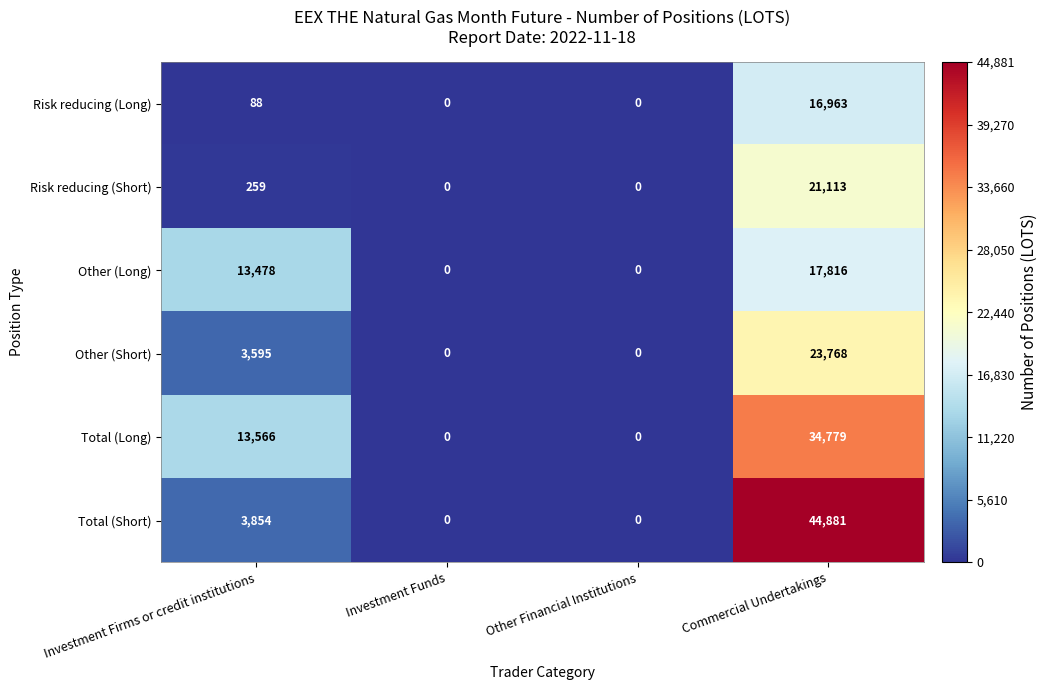

How many values in the Other (Short) series are below 3595?

2